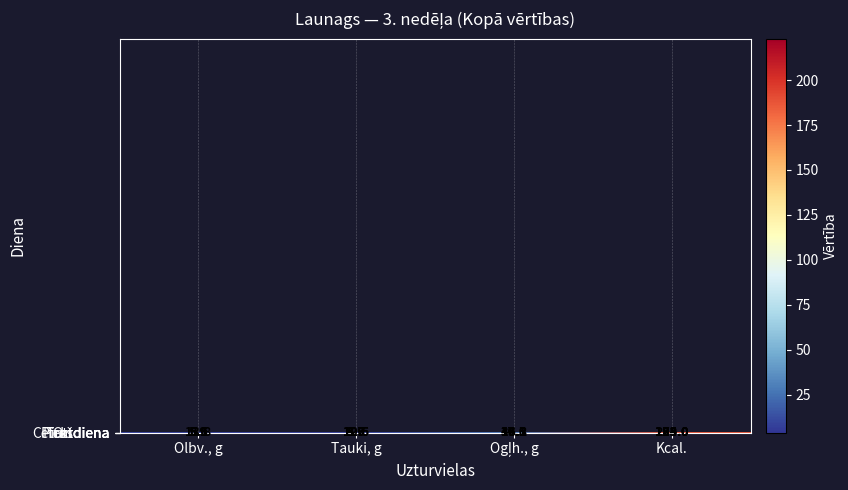

Between Olbv., g and Ogļh., g, which is larger?

Olbv., g